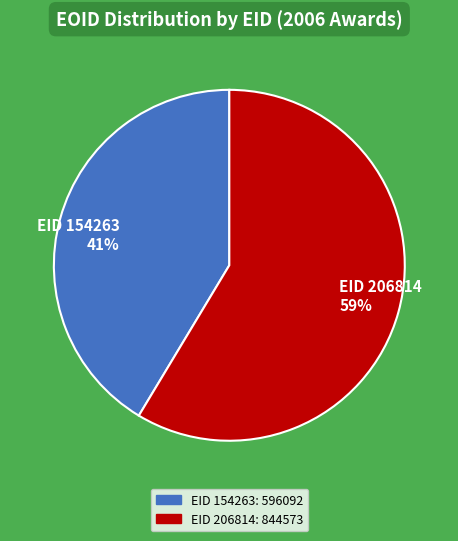

Is it true that EID 154263 is 34% of the pie?

False